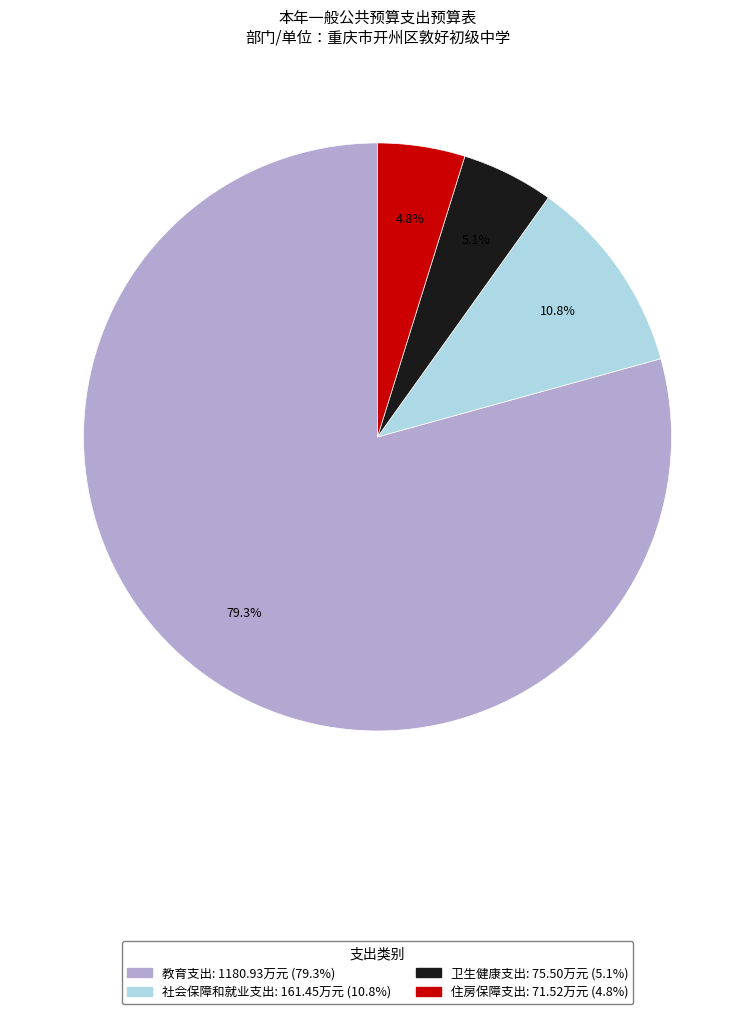

Is it true that 住房保障支出 is 5% of the pie?

True